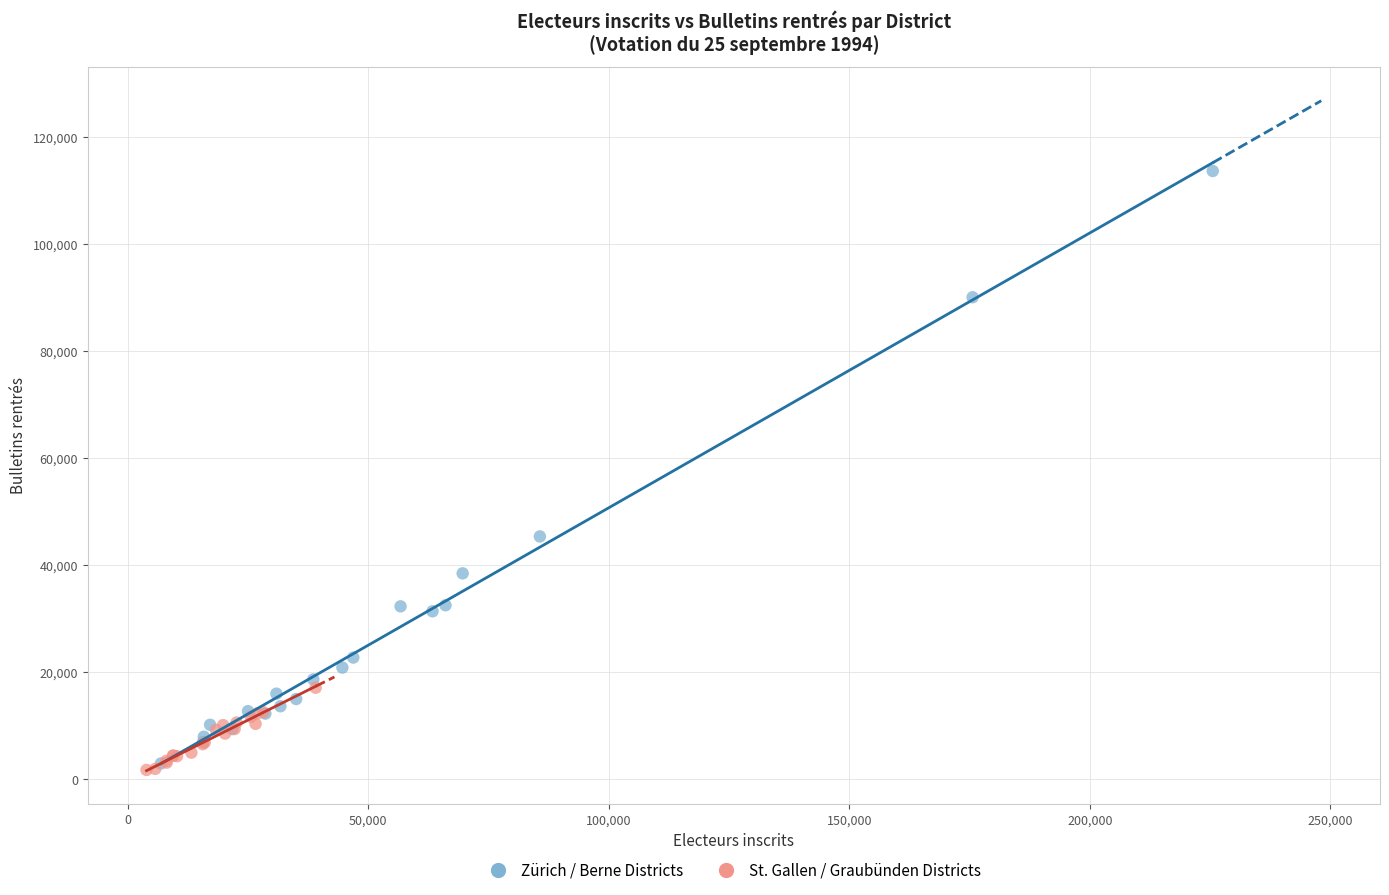

Which series reaches the maximum Y coordinate?

Zürich / Berne Districts